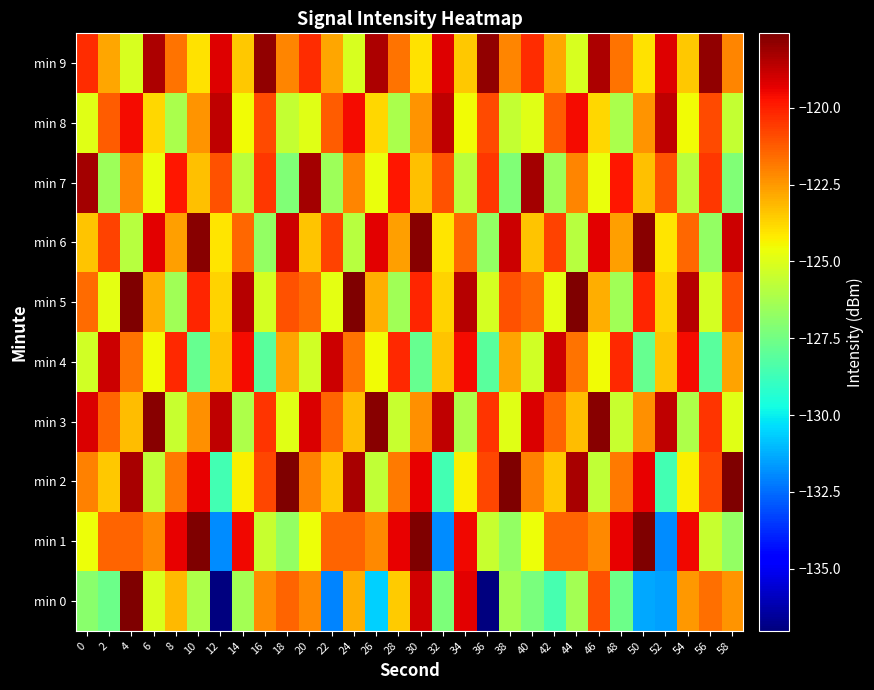

At 8, list the series in order from smallest to largest.

min 5, min 8, min 3, min 0, min 6, min 2, min 9, min 4, min 7, min 1